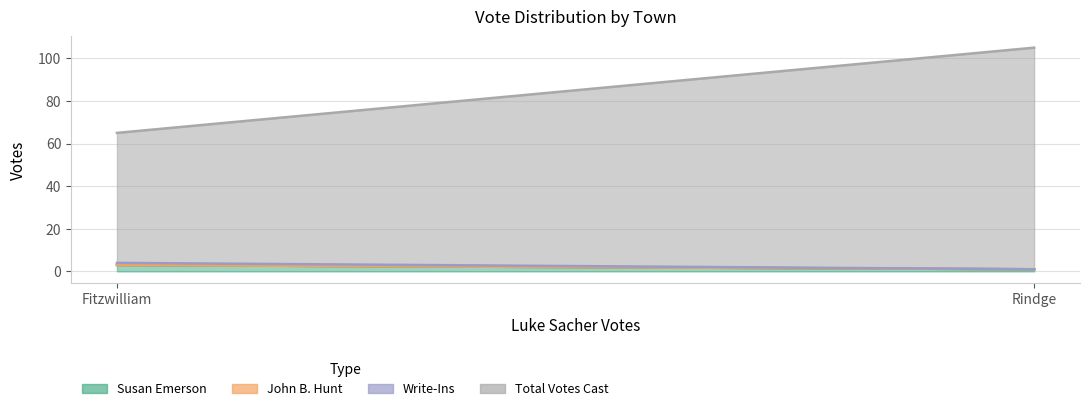

Which series has the largest total across all categories?

Total Votes Cast